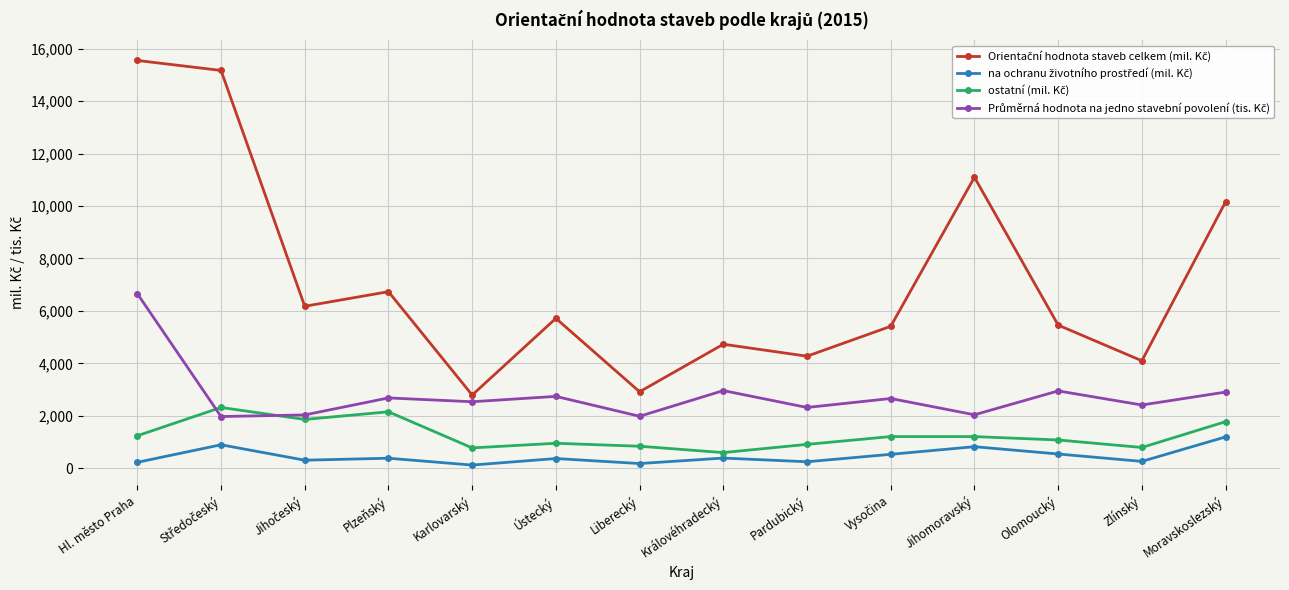

How many data points does each series have?

14